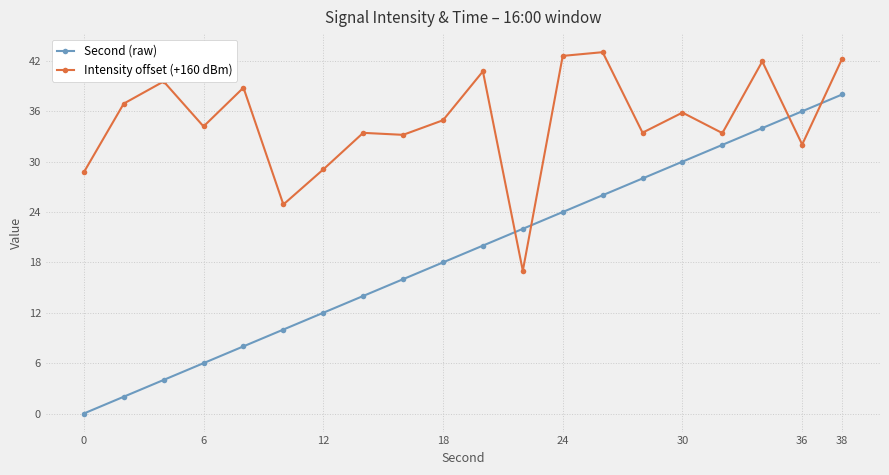

What is the maximum value shown in the chart?

43.0